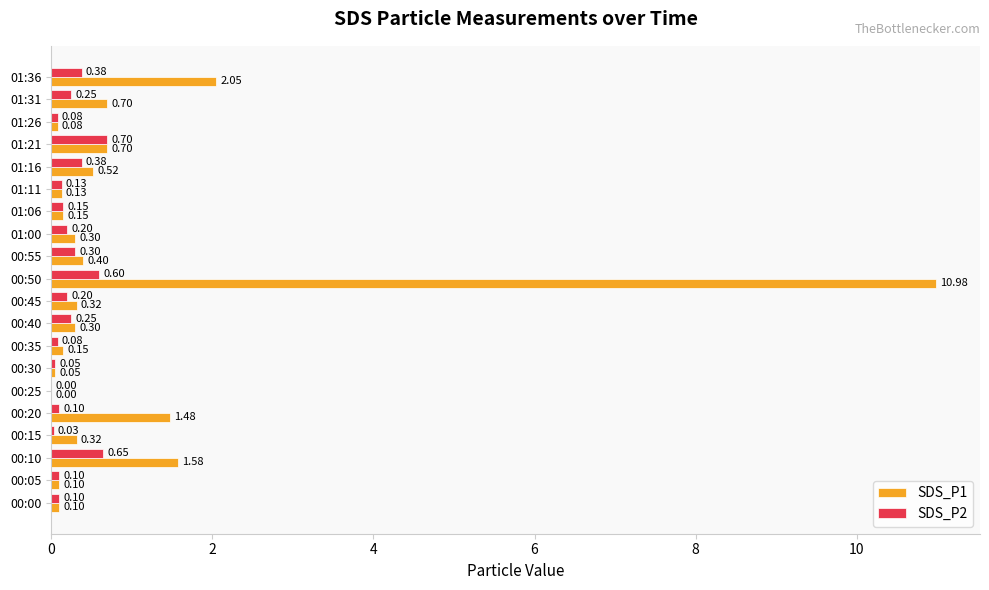

At which category is the sum across all series the highest?

00:50